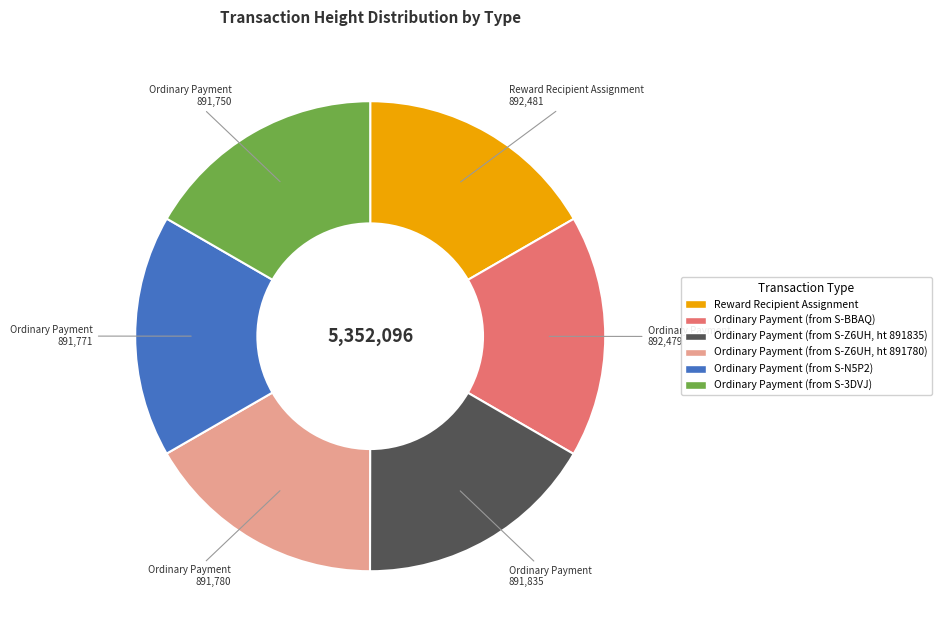

Count the number of slices in the pie.

6